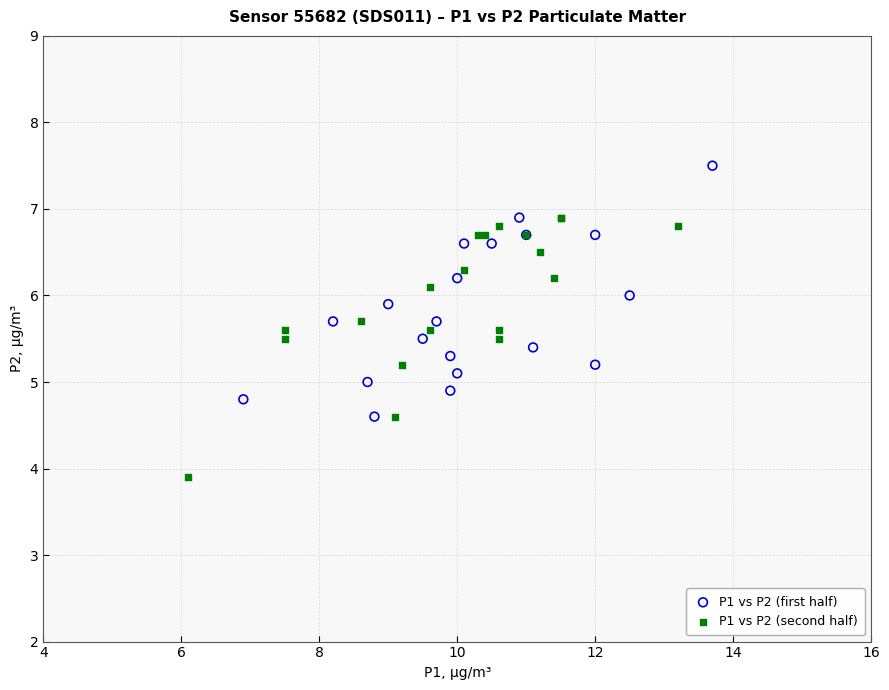

Which series has the widest spread of Y values?

P1 vs P2 (second half)